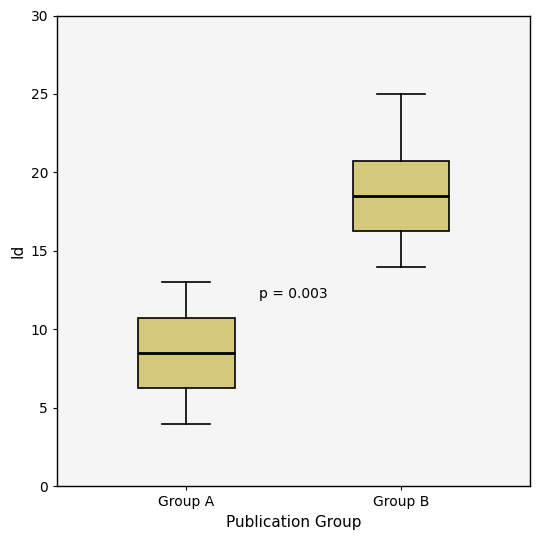

Where is the lower edge of the box for Group A on the y-axis? The values are not printed on the chart, so give them approximately, as read against the axis.

6.5